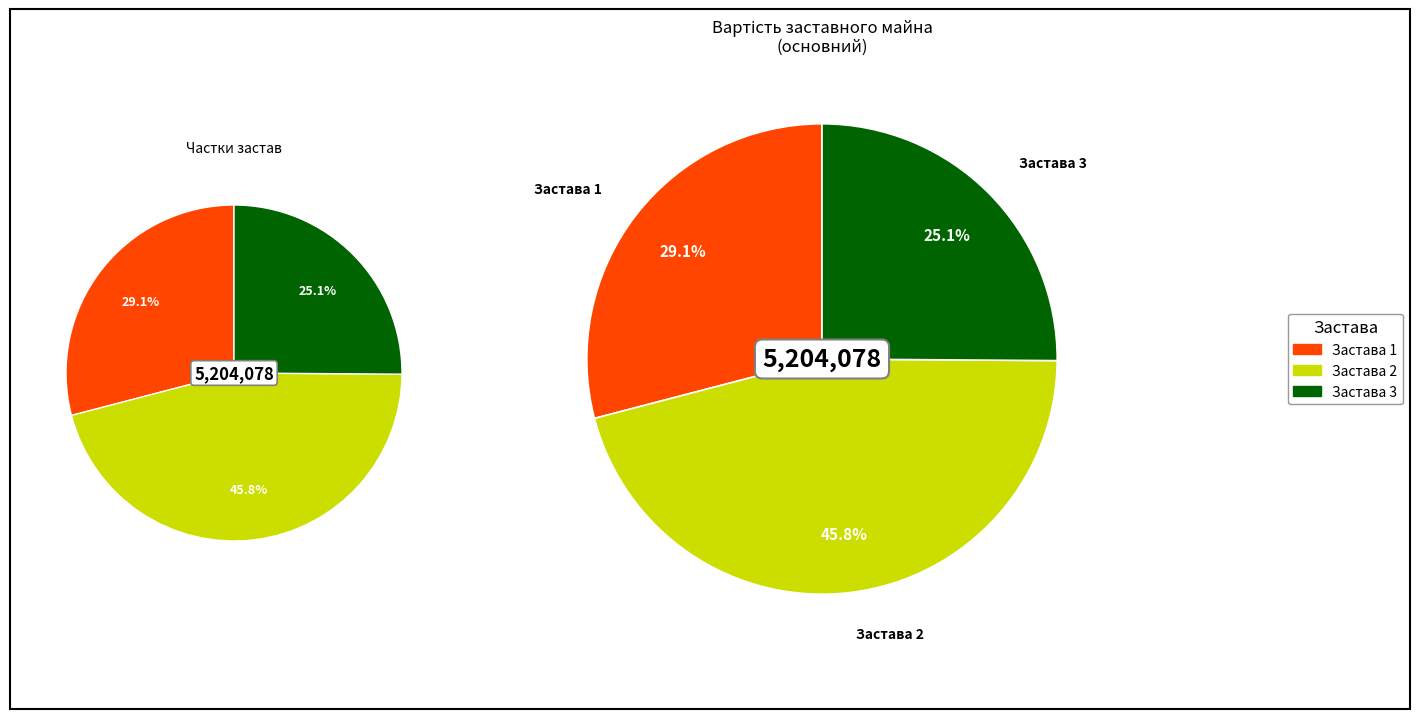

True or false: Застава 1 accounts for 29% of the total.

True